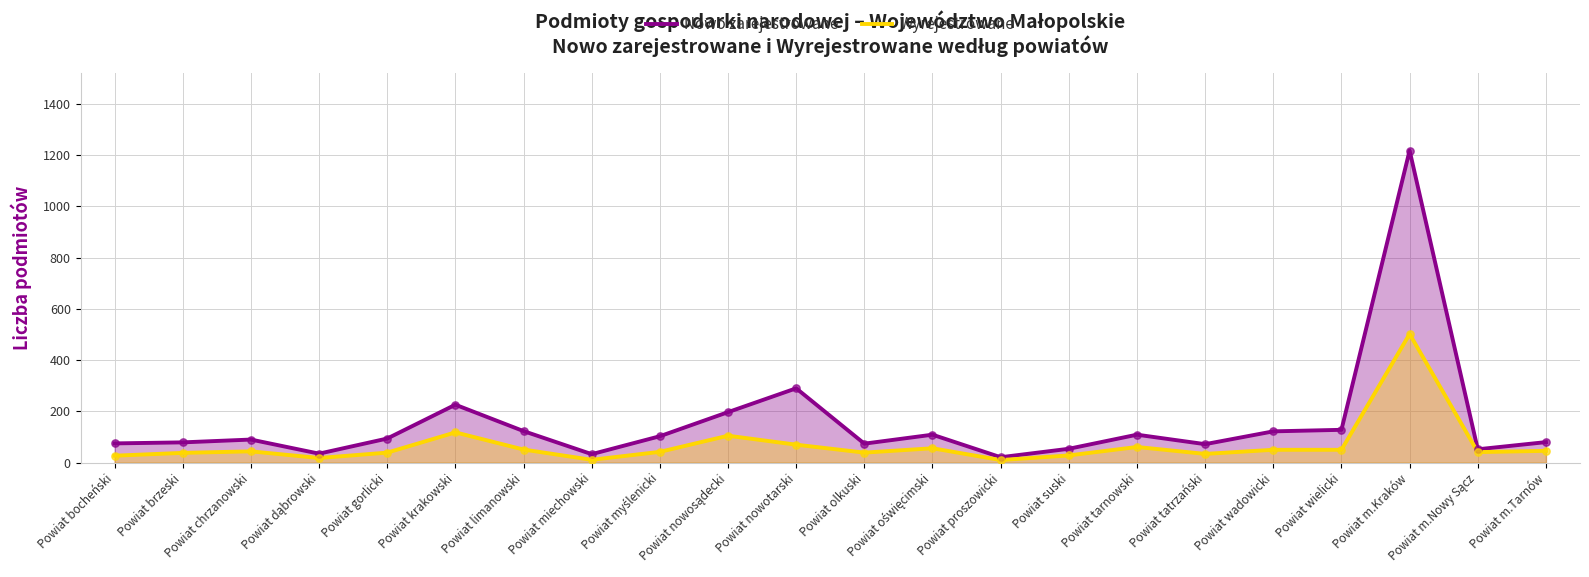

What is the total value across all series at Powiat nowotarski?

360